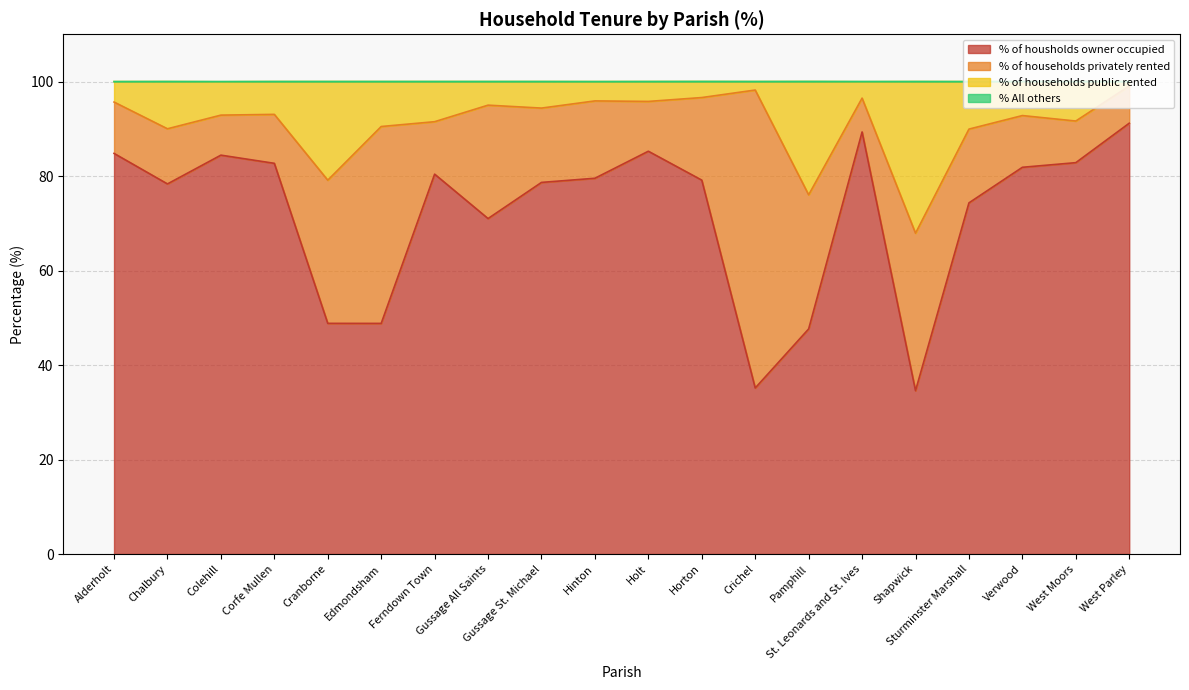

The % of housholds owner occupied series shows 91.2 at West Parley. True or false?

True